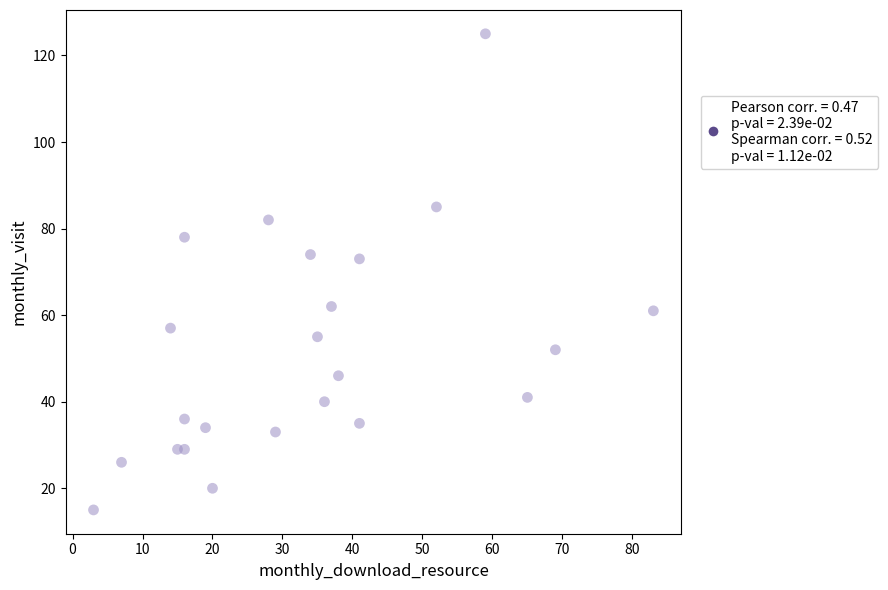

What is the range of X values (max minus min)?

80